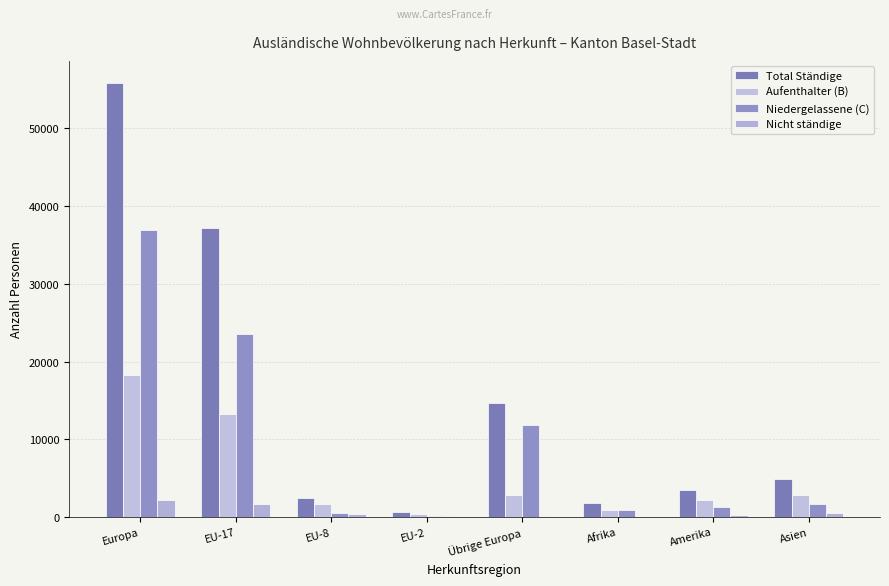

Does the chart contain stacked bars?

No